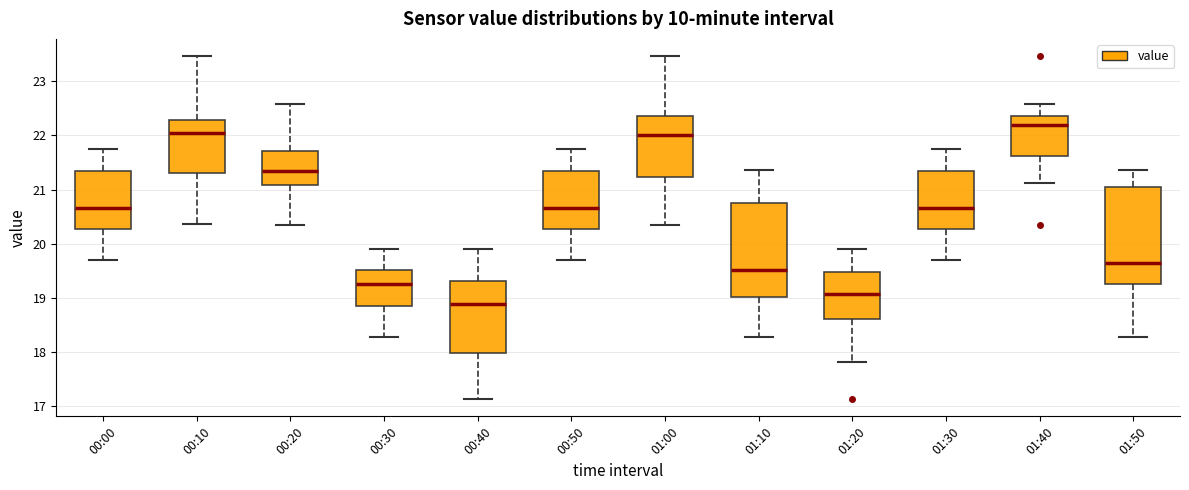

Reading left to right, transcribe this box plot: for each box, give where its median line is, the range the box spans, and where its two whiskers end, as read against the y-axis. The values are not printed on the chart, so give them approximately, as read against the axis.

00:00: median 20.7, box 20.3 to 21.3, whiskers 19.7 to 21.8
00:10: median 22.0, box 21.3 to 22.3, whiskers 20.4 to 23.5
00:20: median 21.3, box 21.1 to 21.7, whiskers 20.4 to 22.6
00:30: median 19.3, box 18.9 to 19.5, whiskers 18.3 to 19.9
00:40: median 18.9, box 18.0 to 19.3, whiskers 17.1 to 19.9
00:50: median 20.7, box 20.3 to 21.3, whiskers 19.7 to 21.8
01:00: median 22.0, box 21.2 to 22.4, whiskers 20.4 to 23.5
01:10: median 19.5, box 19.0 to 20.7, whiskers 18.3 to 21.4
01:20: median 19.1, box 18.6 to 19.5, whiskers 17.8 to 19.9
01:30: median 20.7, box 20.3 to 21.3, whiskers 19.7 to 21.8
01:40: median 22.2, box 21.6 to 22.4, whiskers 21.1 to 22.6
01:50: median 19.6, box 19.3 to 21.0, whiskers 18.3 to 21.4